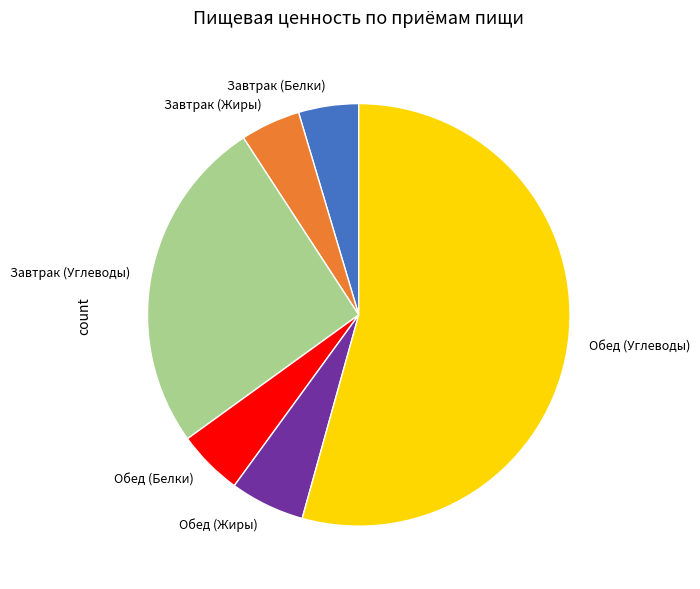

Which category has the biggest portion of the pie?

Обед (Углеводы)